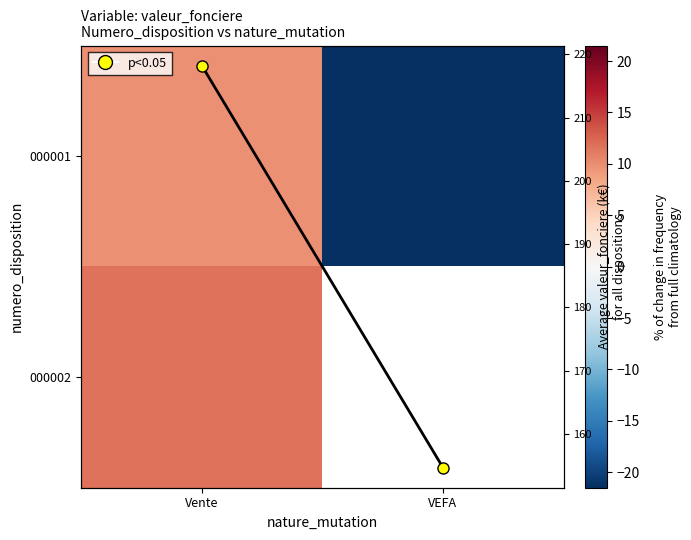

What is the total value across all series at Vente?

239.7